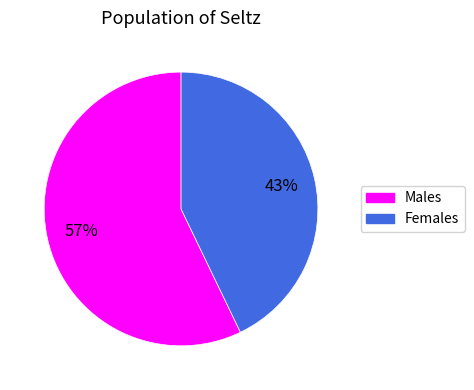

Is there a majority slice in this chart?

Yes